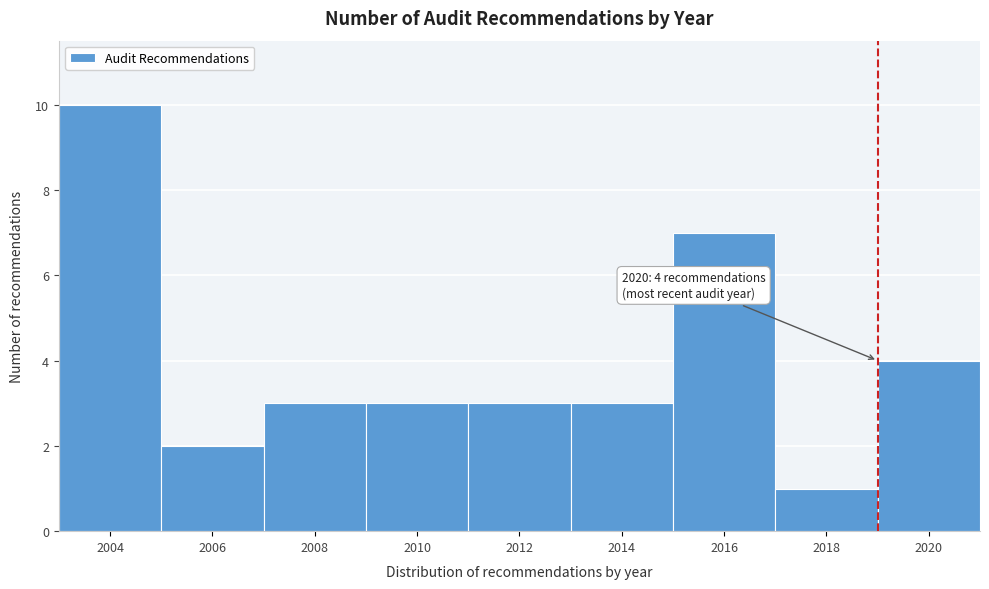

Over which range of the x-axis is the bar tallest?

2003 to 2005